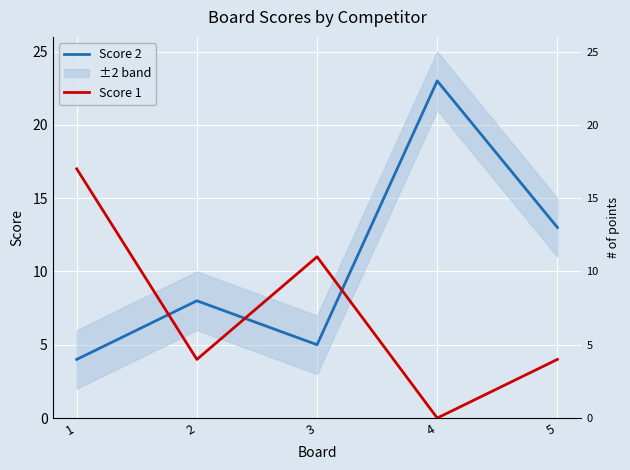

The Score 1 series shows 6 at 4. True or false?

False